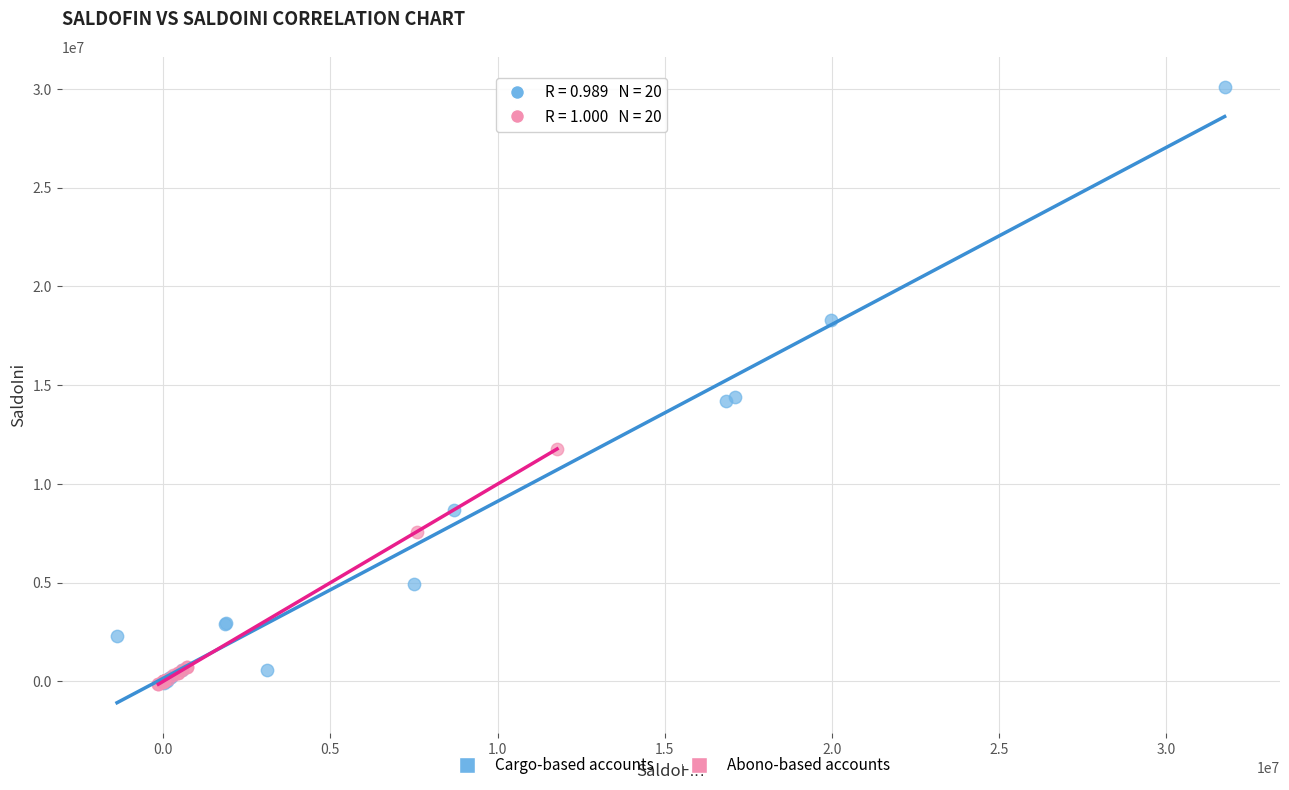

Which series has the widest spread of Y values?

Cargo-based accounts